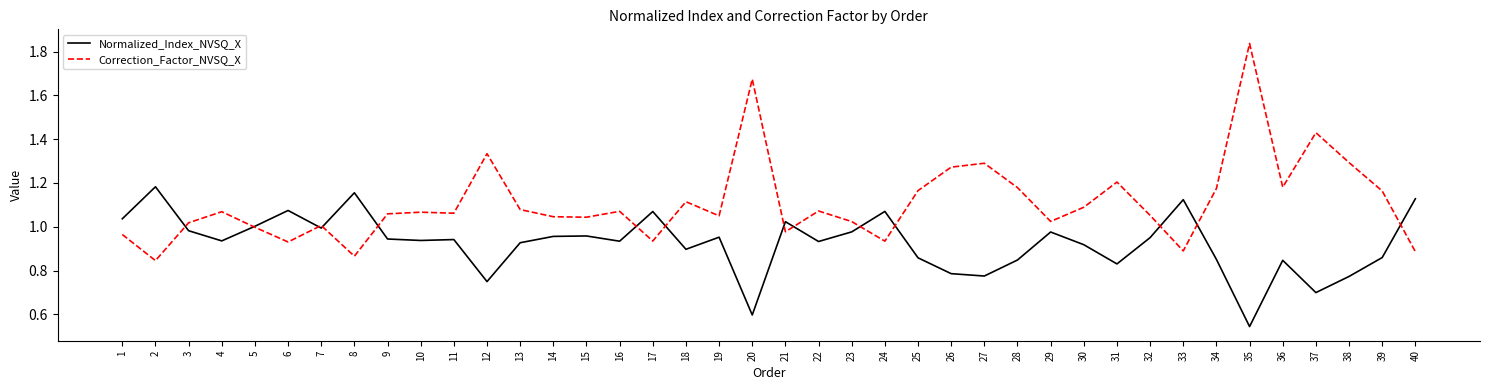

Which series has the widest spread of values?

Correction_Factor_NVSQ_X